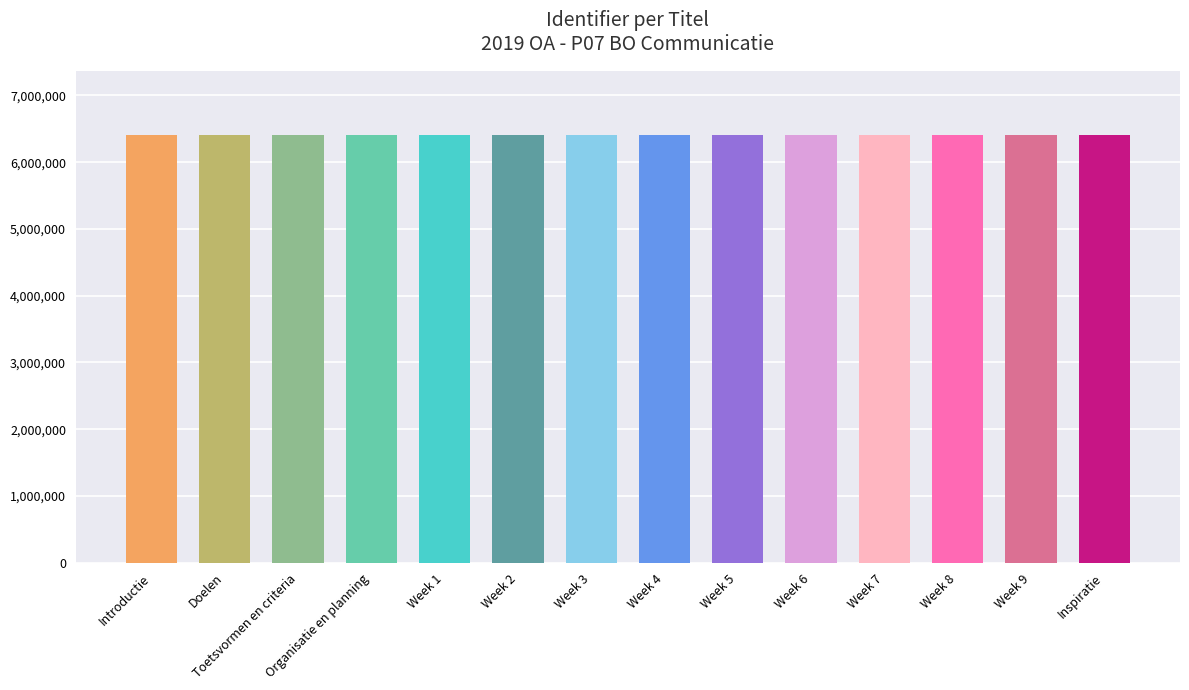

Does the chart contain any negative values?

No